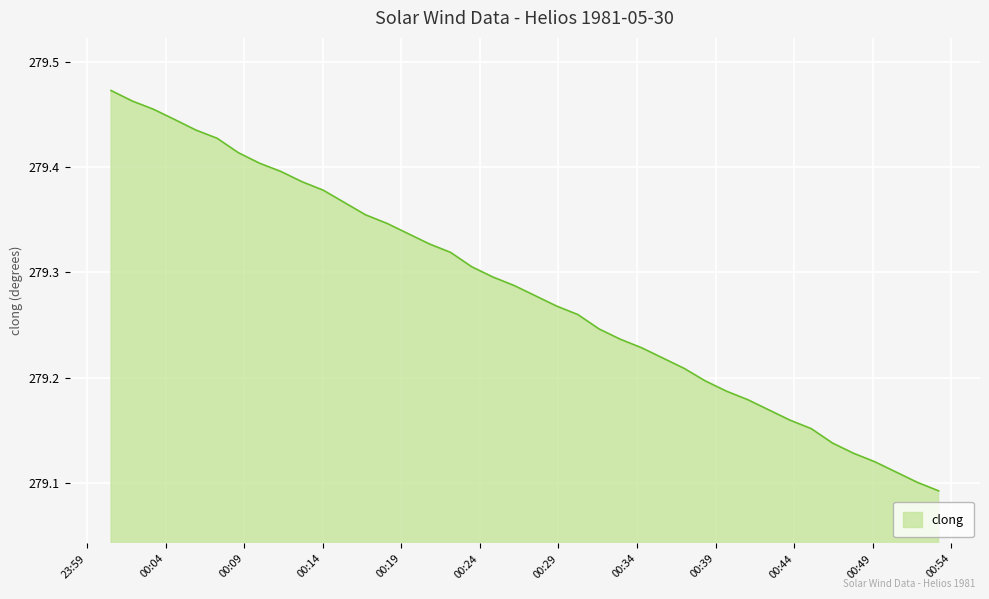

How many values are between 279 and 280?

39